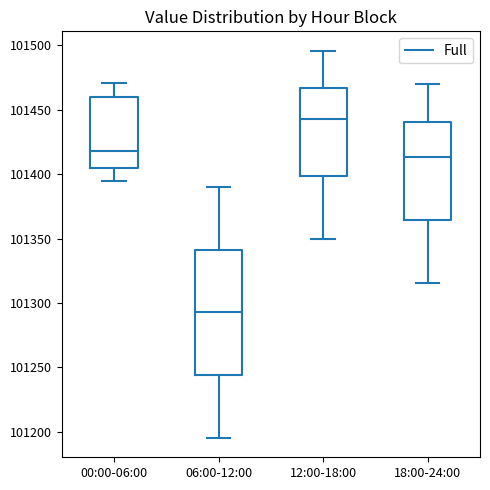

Comparing the boxes themselves (not the whiskers), which one is the tallest?

06:00-12:00